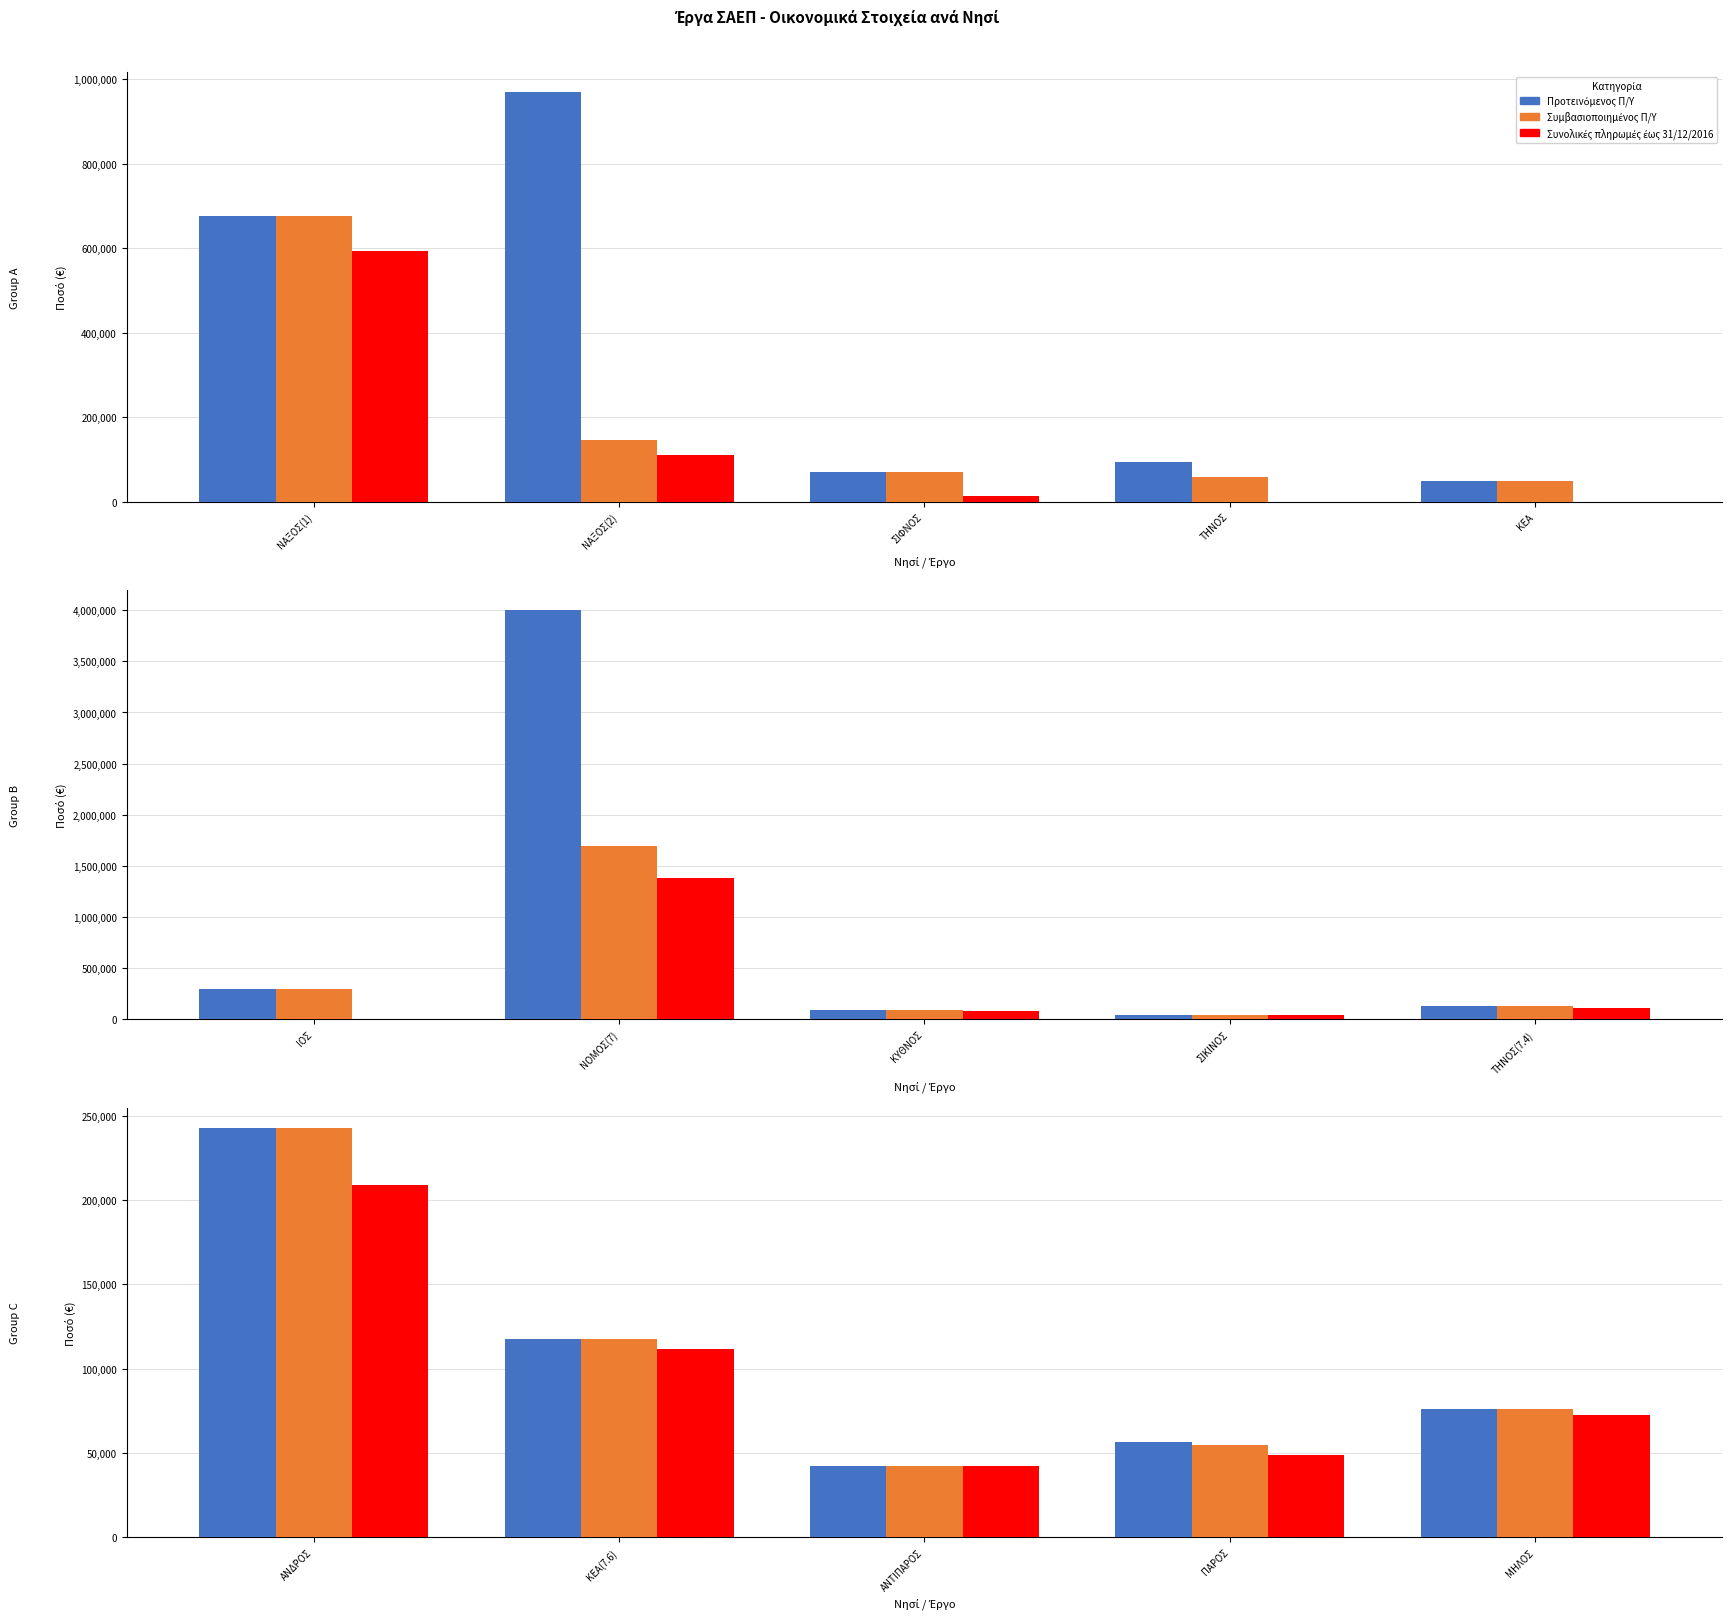

What value does the Συνολικές πληρωμές έως 31/12/2016 series have at ΚΕΑ(7.6)?

111592.0